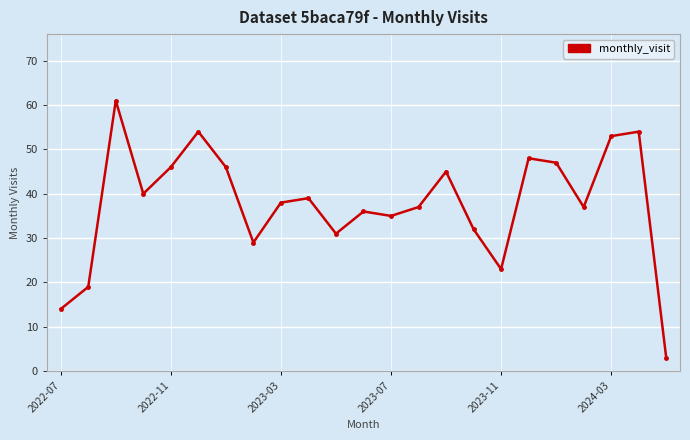

Reading right to left, list all the values displayed in this chart.

3	54	53	37	47	48	23	32	45	37	35	36	31	39	38	29	46	54	46	40	61	19	14